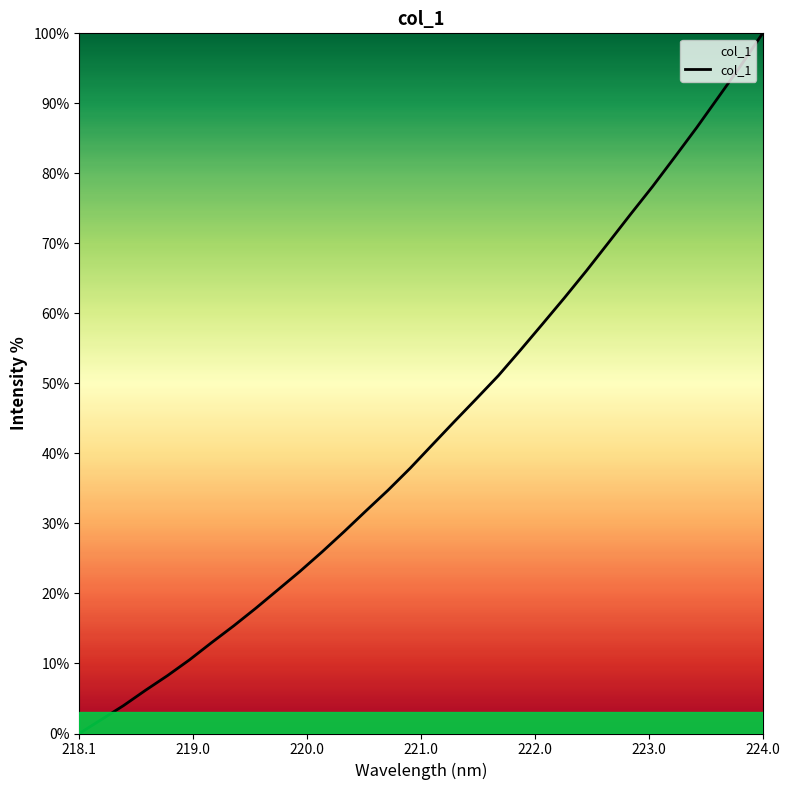

Reading left to right, extract all data points from this chart.

0.0	2.0	4.0	6.2	8.3	10.5	13.0	15.4	17.9	20.5	23.1	25.9	28.8	31.8	34.8	37.9	41.2	44.5	47.8	51.1	54.7	58.5	62.2	66.1	70.1	74.1	78.1	82.3	86.5	90.9	95.3	100.0